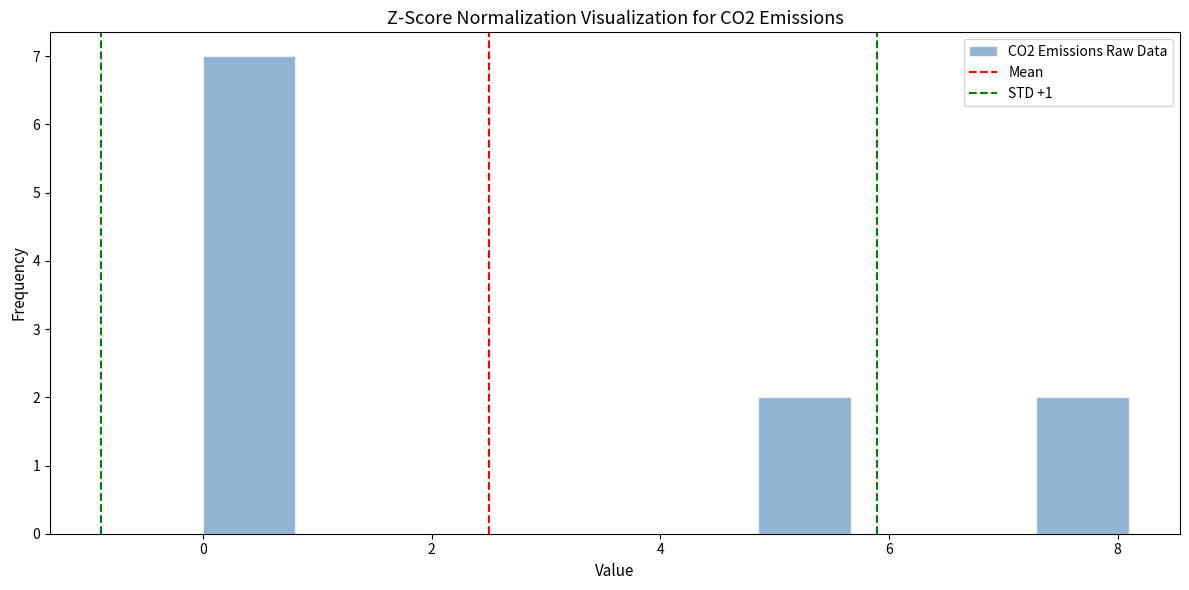

How tall is the bar that spans 7.2 to 8.0 on the x-axis? Neither the bar edges nor the heights are printed on the chart, so give them approximately, as read against the axes.

2